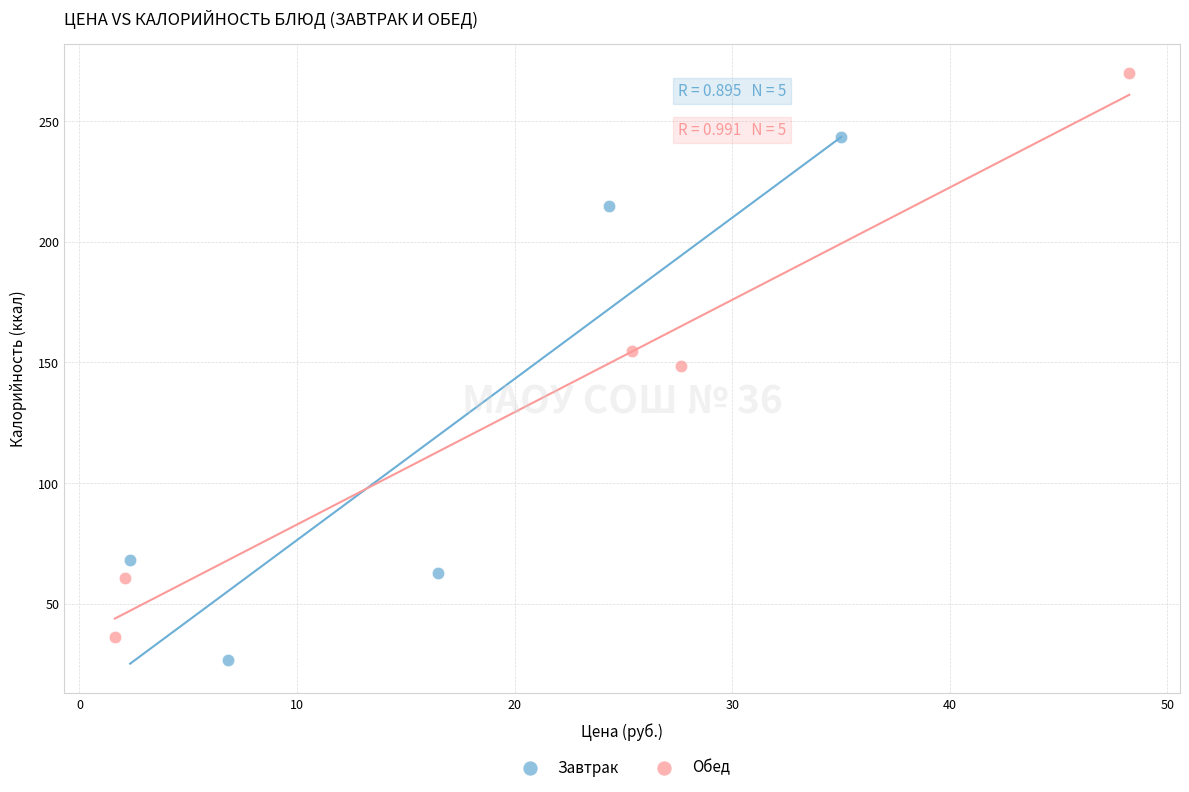

Which series has the largest Y range (max minus min)?

Обед